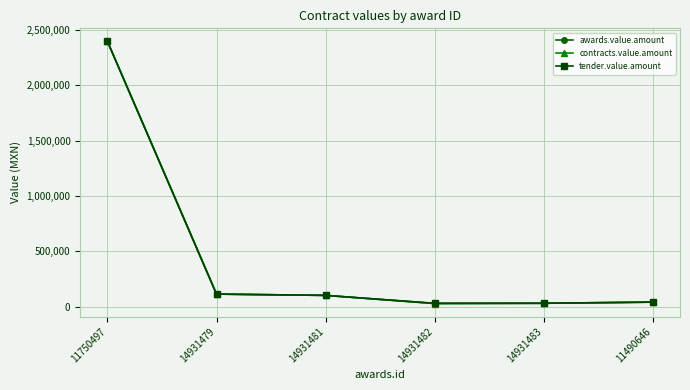

Does the chart have visible grid lines?

Yes